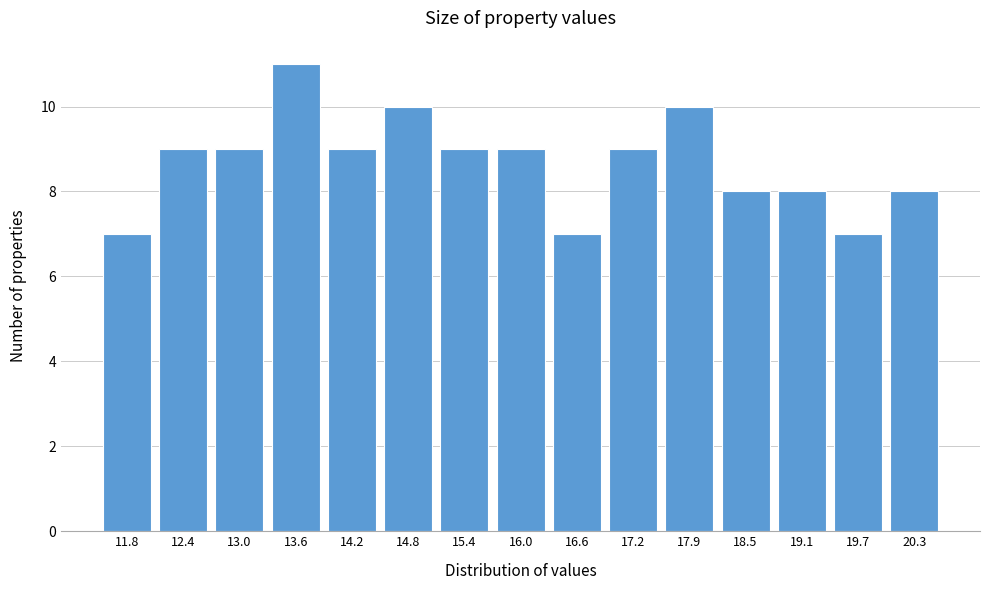

Reading right to left, transcribe all the data shown in this chart.

20.3=8	19.7=7	19.1=8	18.5=8	17.9=10	17.2=9	16.6=7	16.0=9	15.4=9	14.8=10	14.2=9	13.6=11	13.0=9	12.4=9	11.8=7